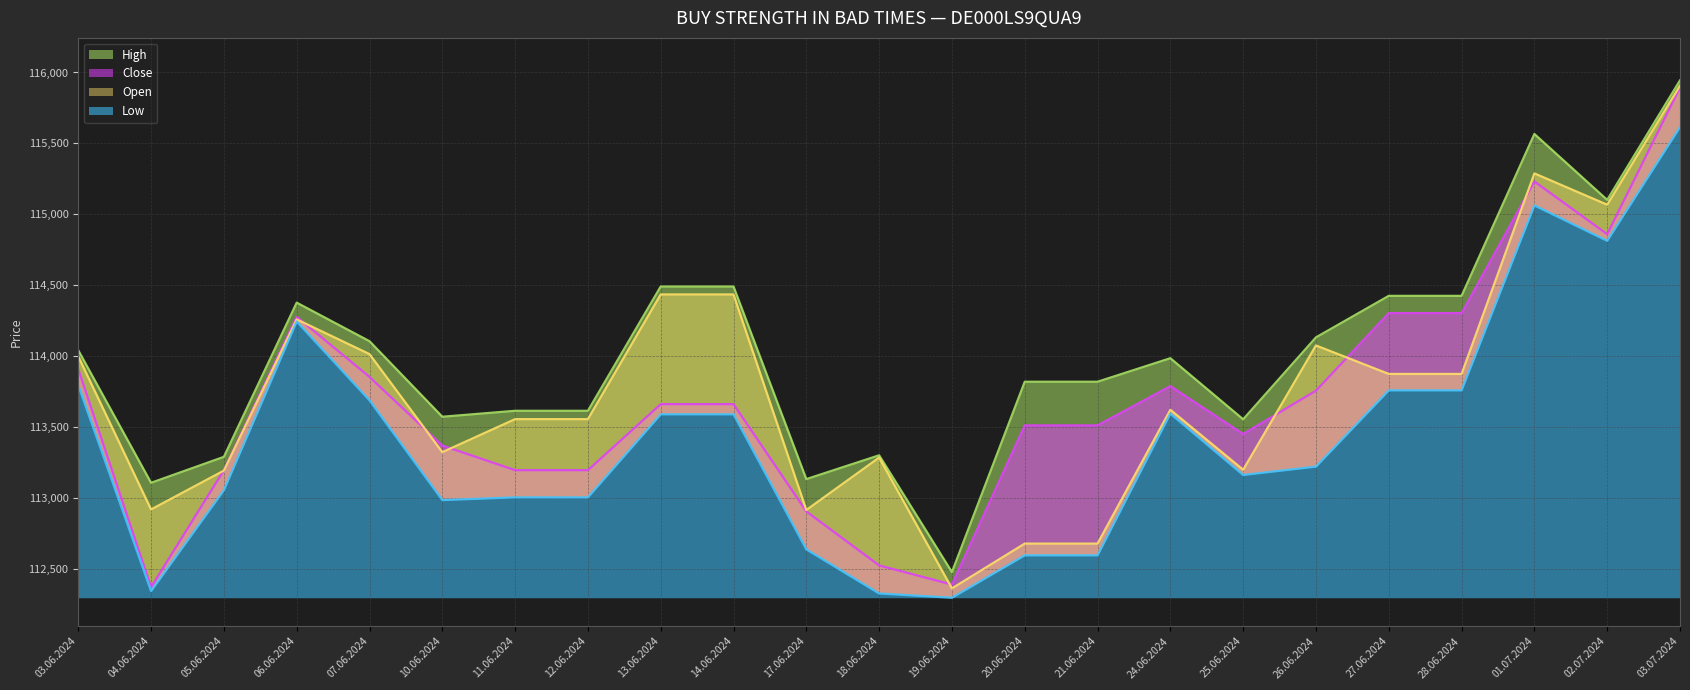

True or false: Close has more than 0 interior local peaks.

True